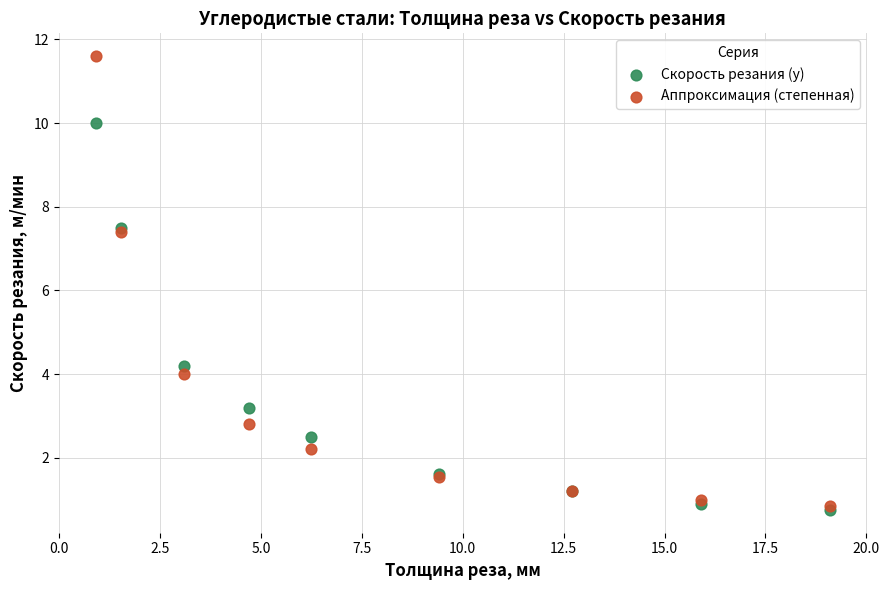

In the Скорость резания (y) series, what Y value is closest to 5?

4.2